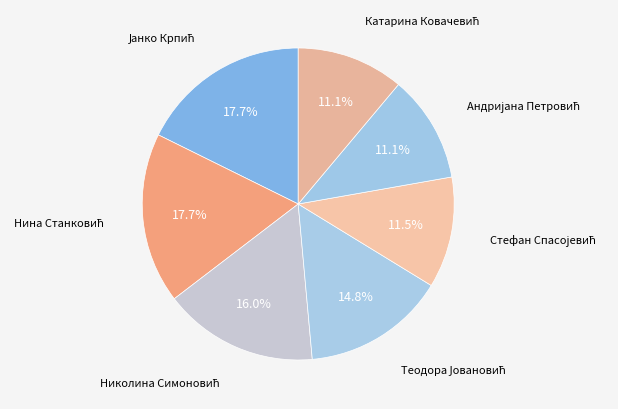

What is the smallest slice in the pie chart?

Андријана Петровић